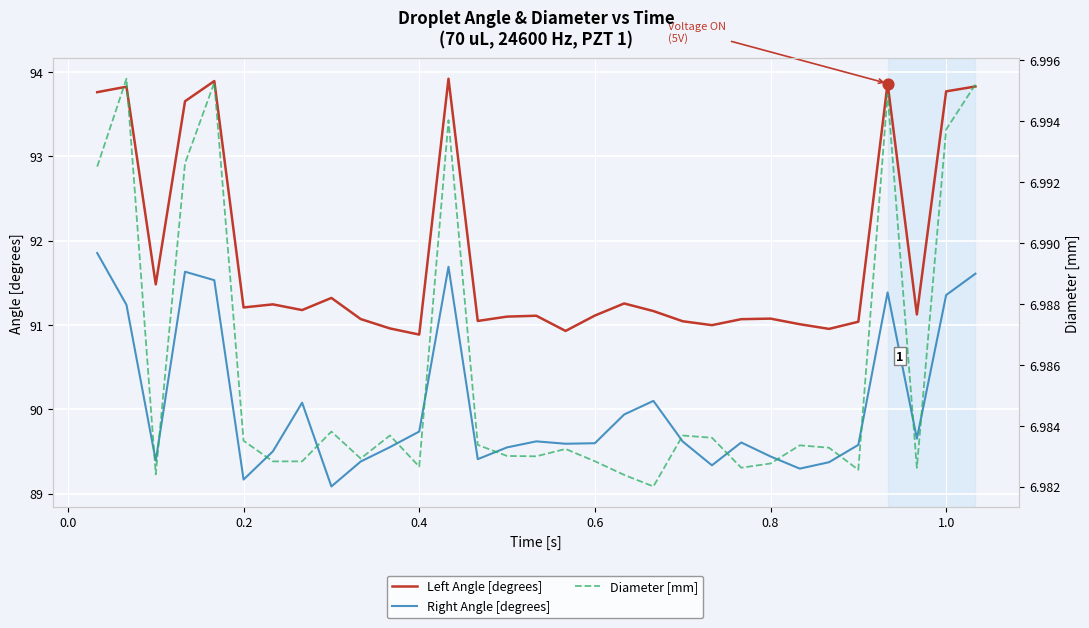

Which series reaches the minimum Y coordinate?

Diameter [mm]